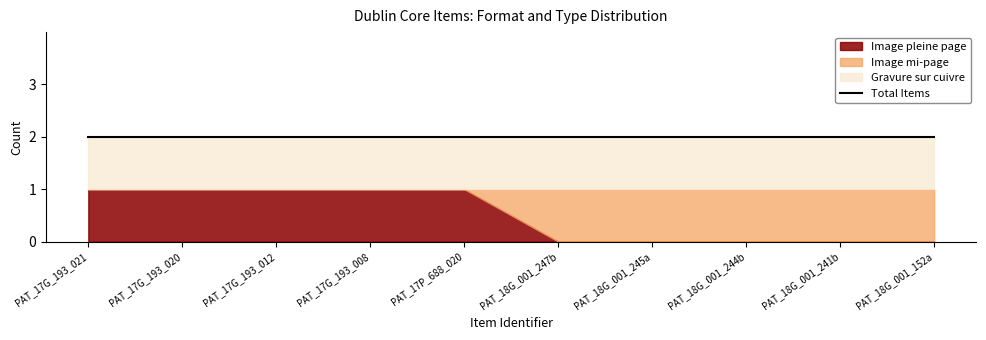

Rank the series by their maximum value, from lowest to highest.

Image pleine page, Image mi-page, Gravure sur cuivre